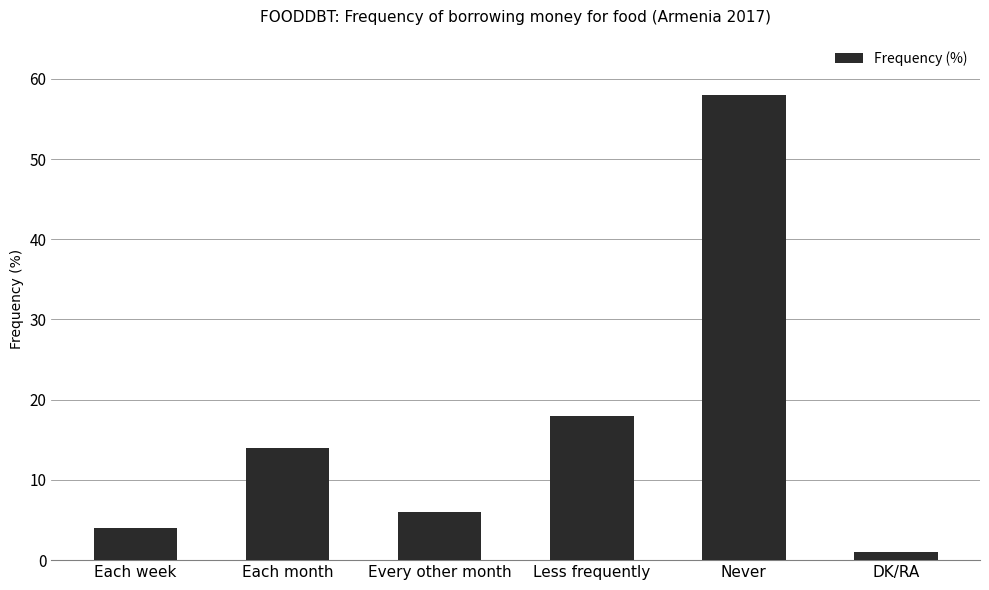

Reading left to right, list all the values displayed in this chart.

Each week=4	Each month=14	Every other month=6	Less frequently=18	Never=58	DK/RA=1